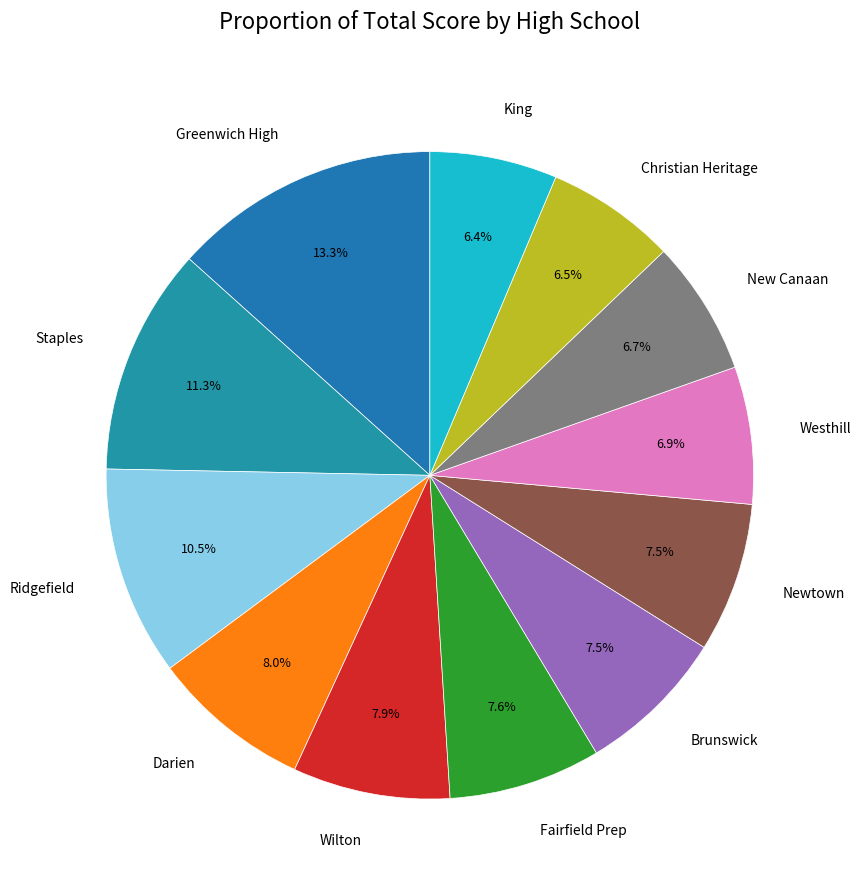

True or false: Staples accounts for 11% of the total.

True